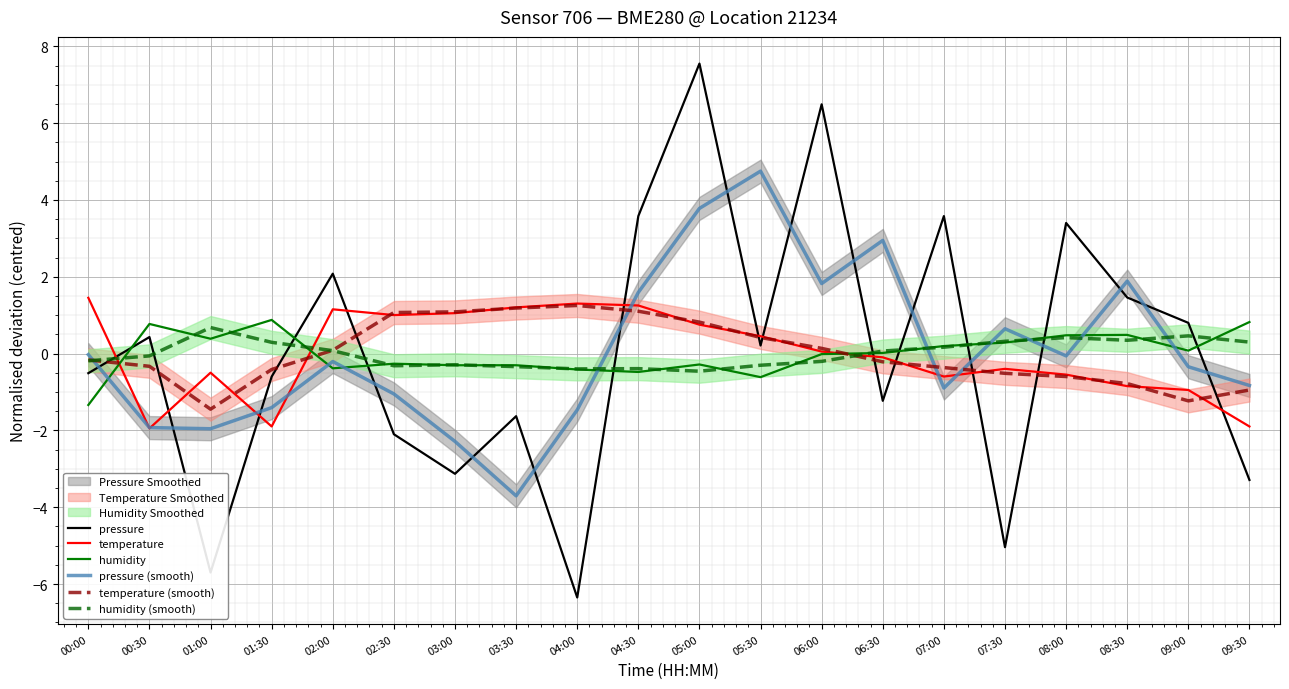

At which category does temperature reach its first local peak?

01:00